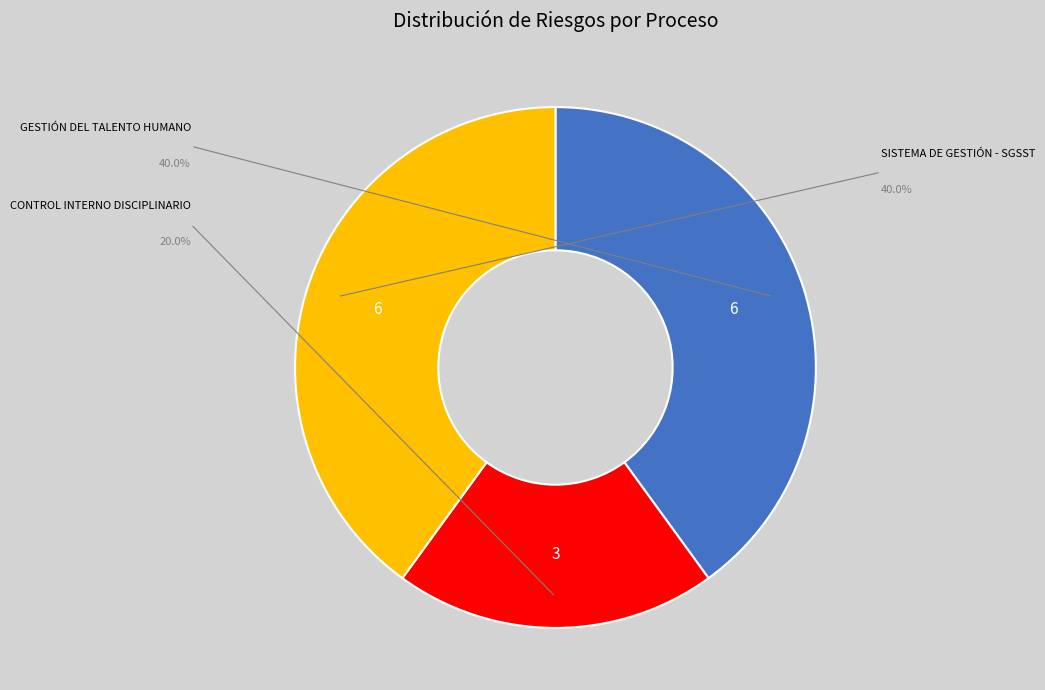

Is there a majority slice in this chart?

No